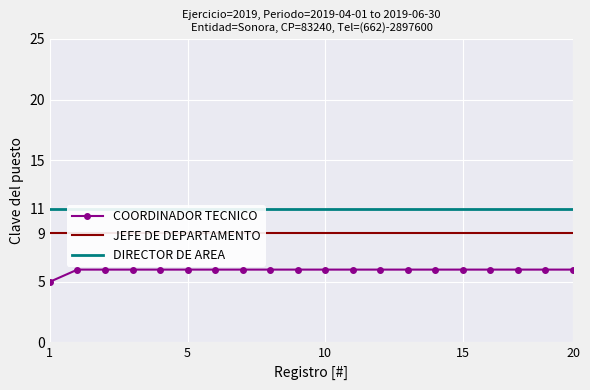

What is the sum of all JEFE DE DEPARTAMENTO values?

180